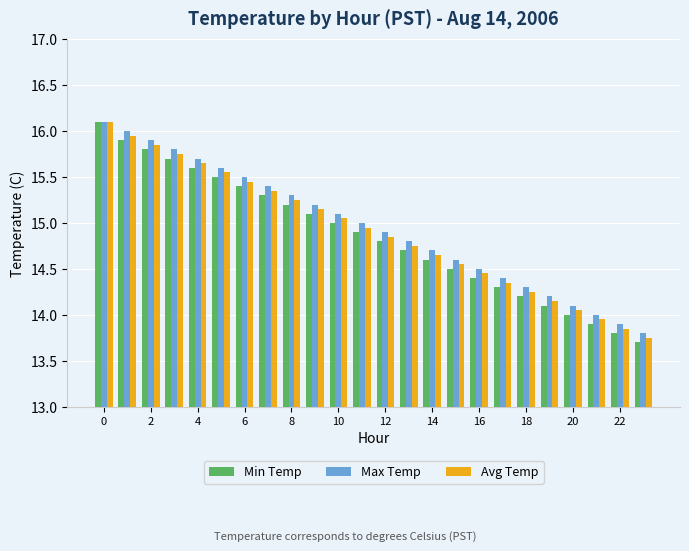

What is the smallest value displayed?

13.7